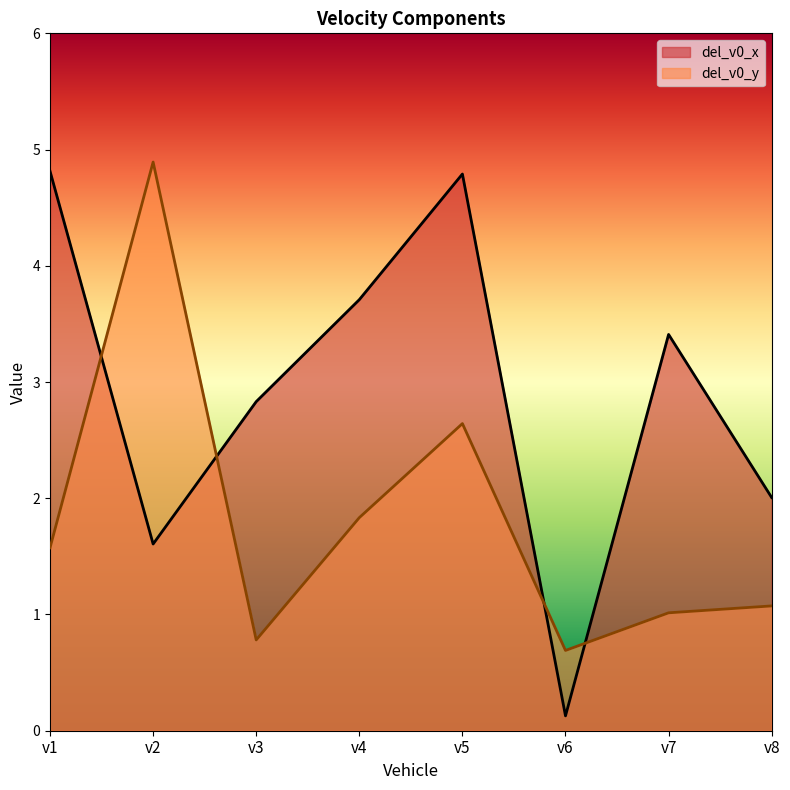

Which series has the largest total across all categories?

del_v0_x